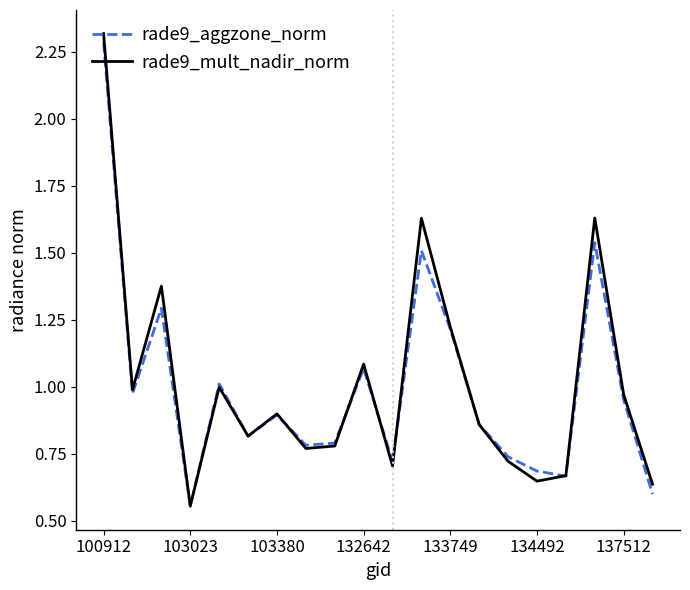

What are all the series names shown in the legend?

rade9_aggzone_norm, rade9_mult_nadir_norm